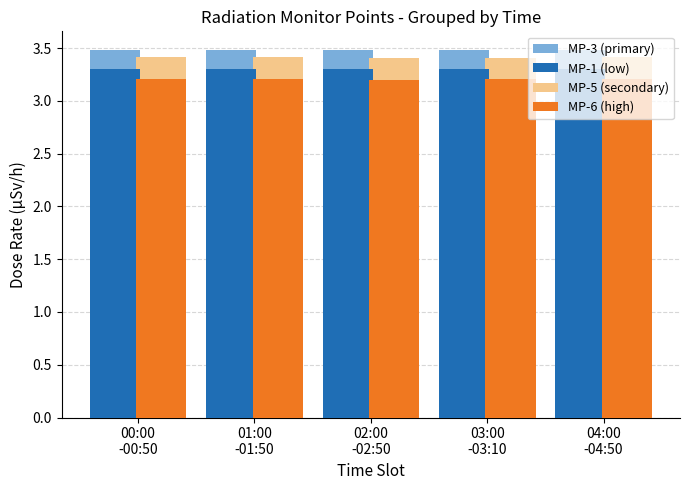

True or false: MP-3 (primary) has a value of 3.5 at 00:00
-00:50.

True